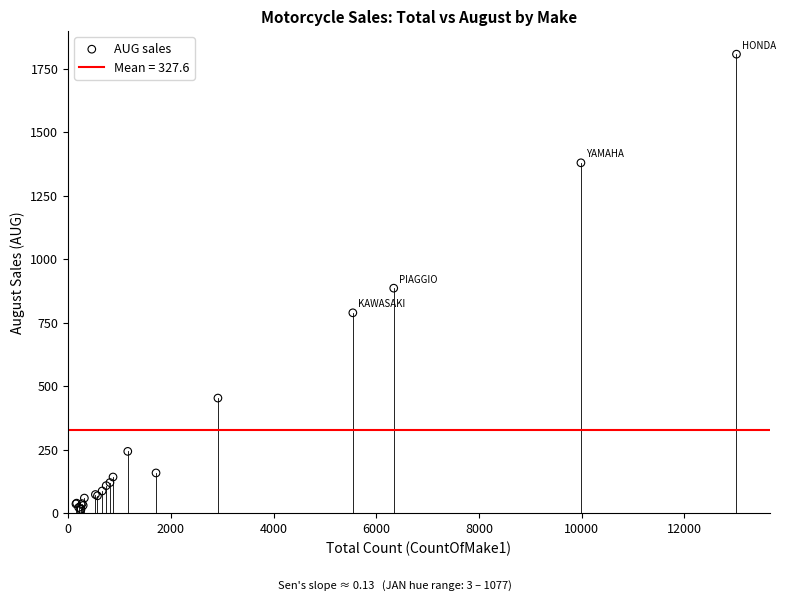

What Y value in the scatter plot is closest to 911?

886